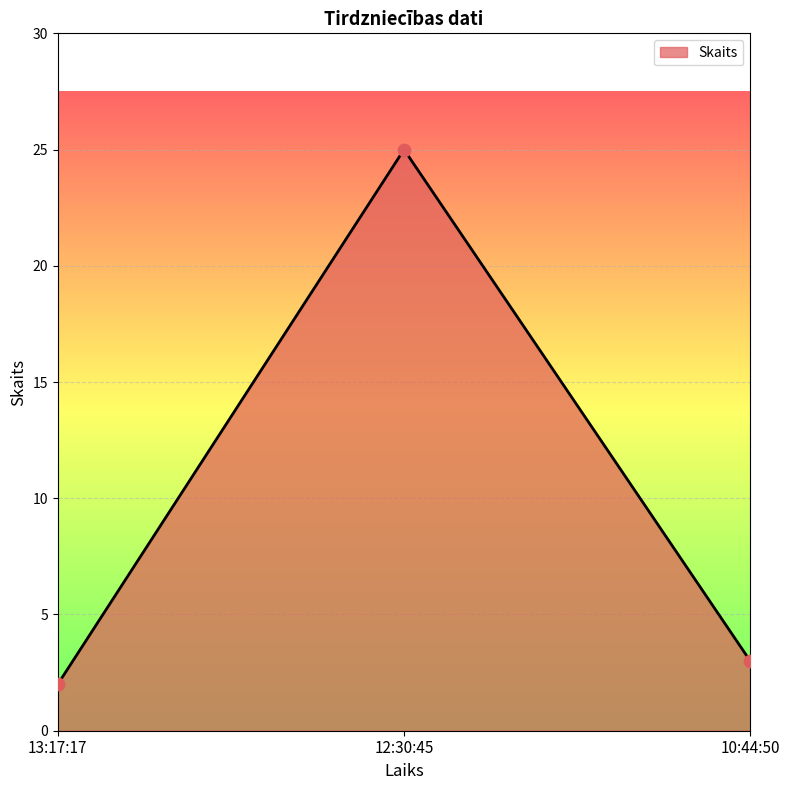

What is the change in value from 12:30:45 to 10:44:50?

-22